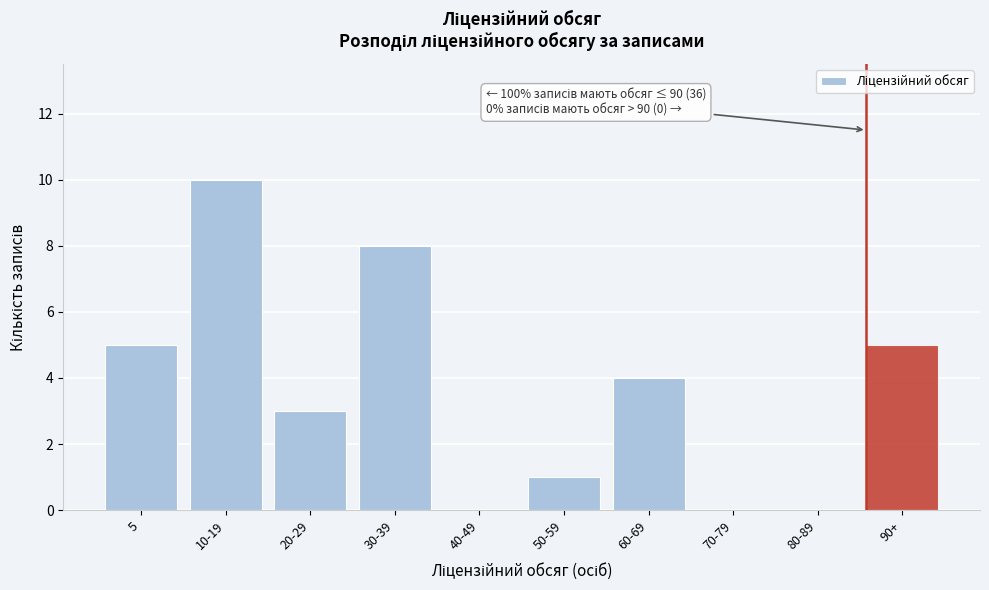

Reading left to right, transcribe all the data shown in this chart.

5=5	10-19=10	20-29=3	30-39=8	40-49=0	50-59=1	60-69=4	70-79=0	80-89=0	90+=5